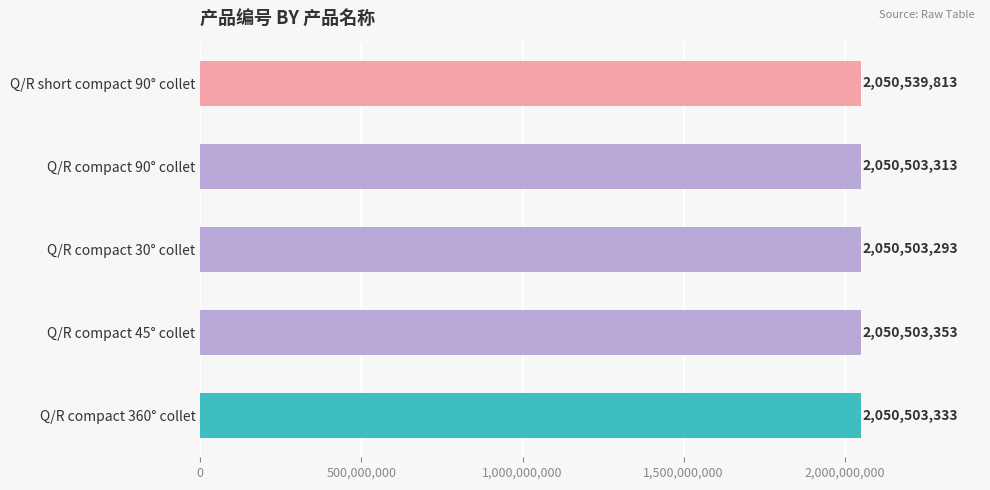

How many bars are there in total?

5